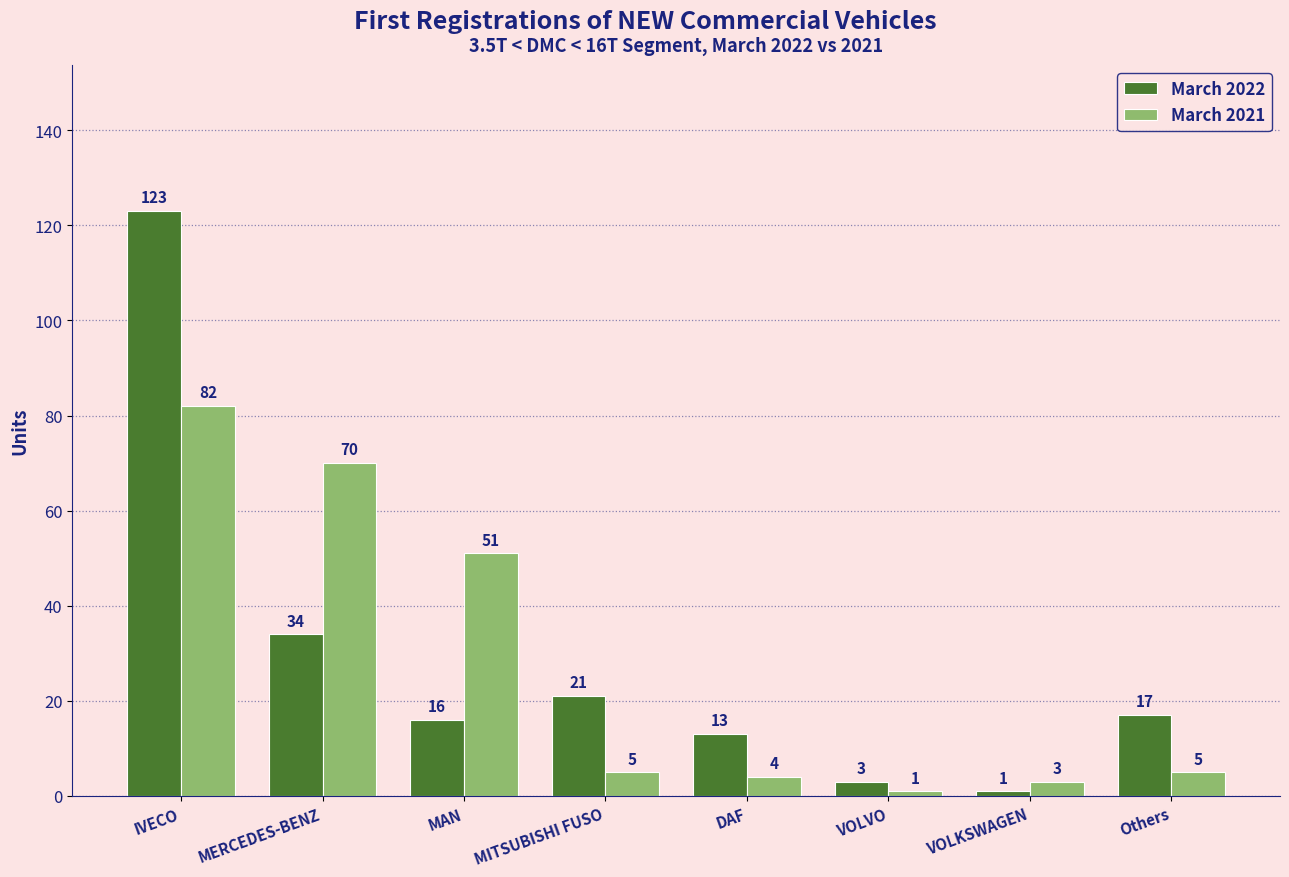

How many values in the March 2021 series are below 5?

3